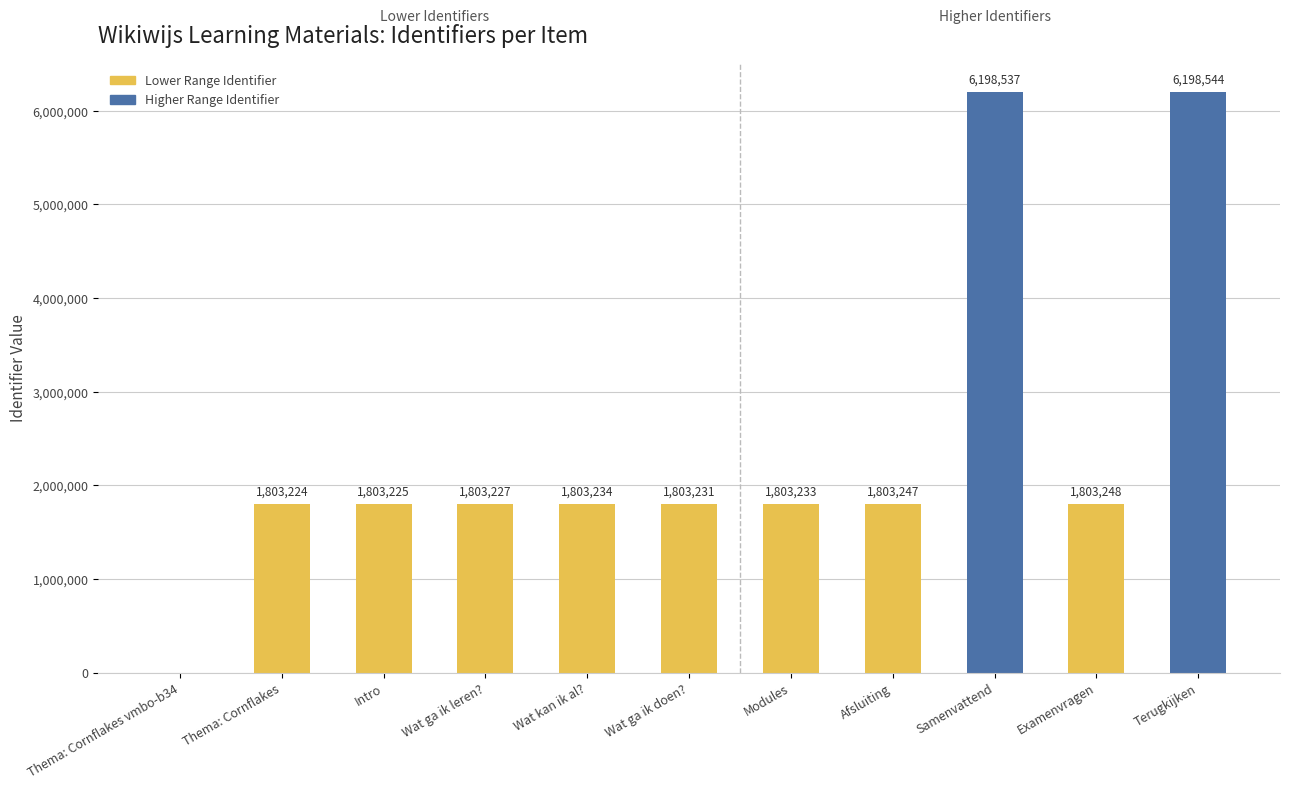

At which label is the value closest to 3099272?

Examenvragen